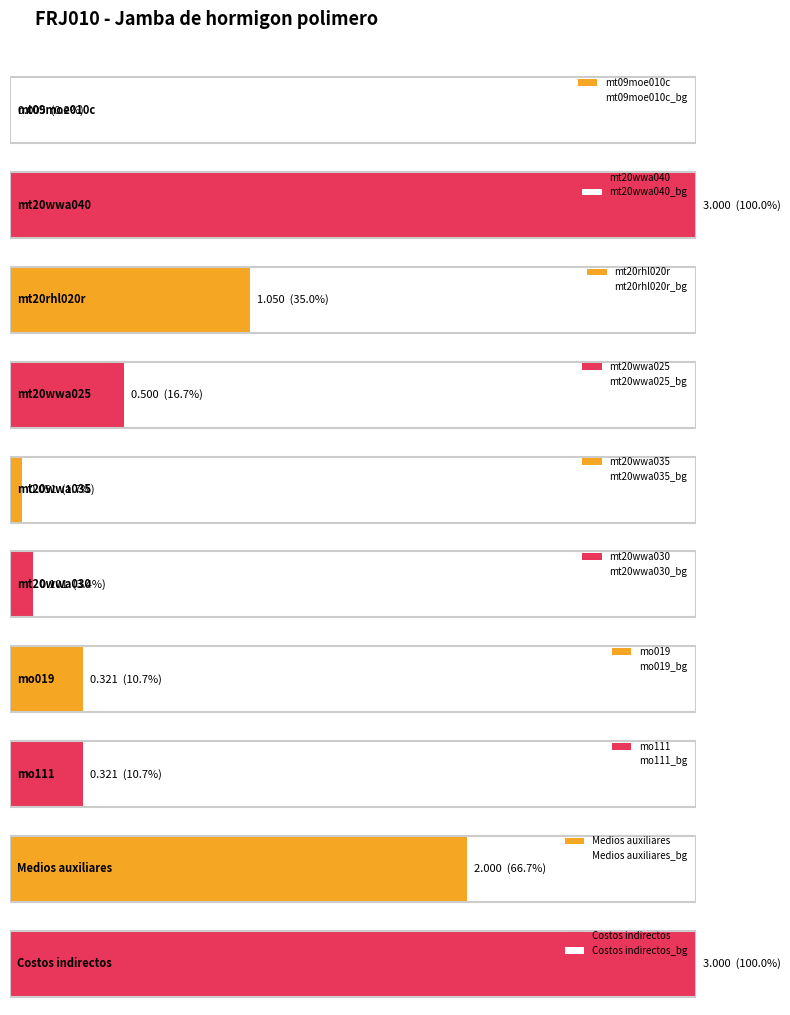

Between mt20wwa040 and mo111, which is larger?

mt20wwa040